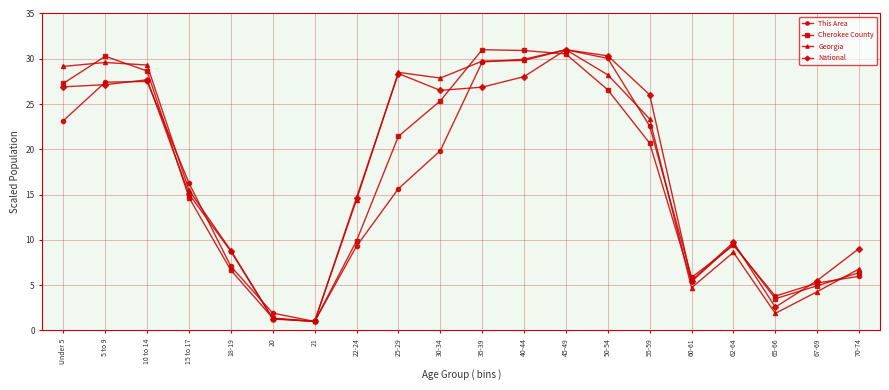

Is the value of National at 20 greater than the value of Georgia at 70-74?

No